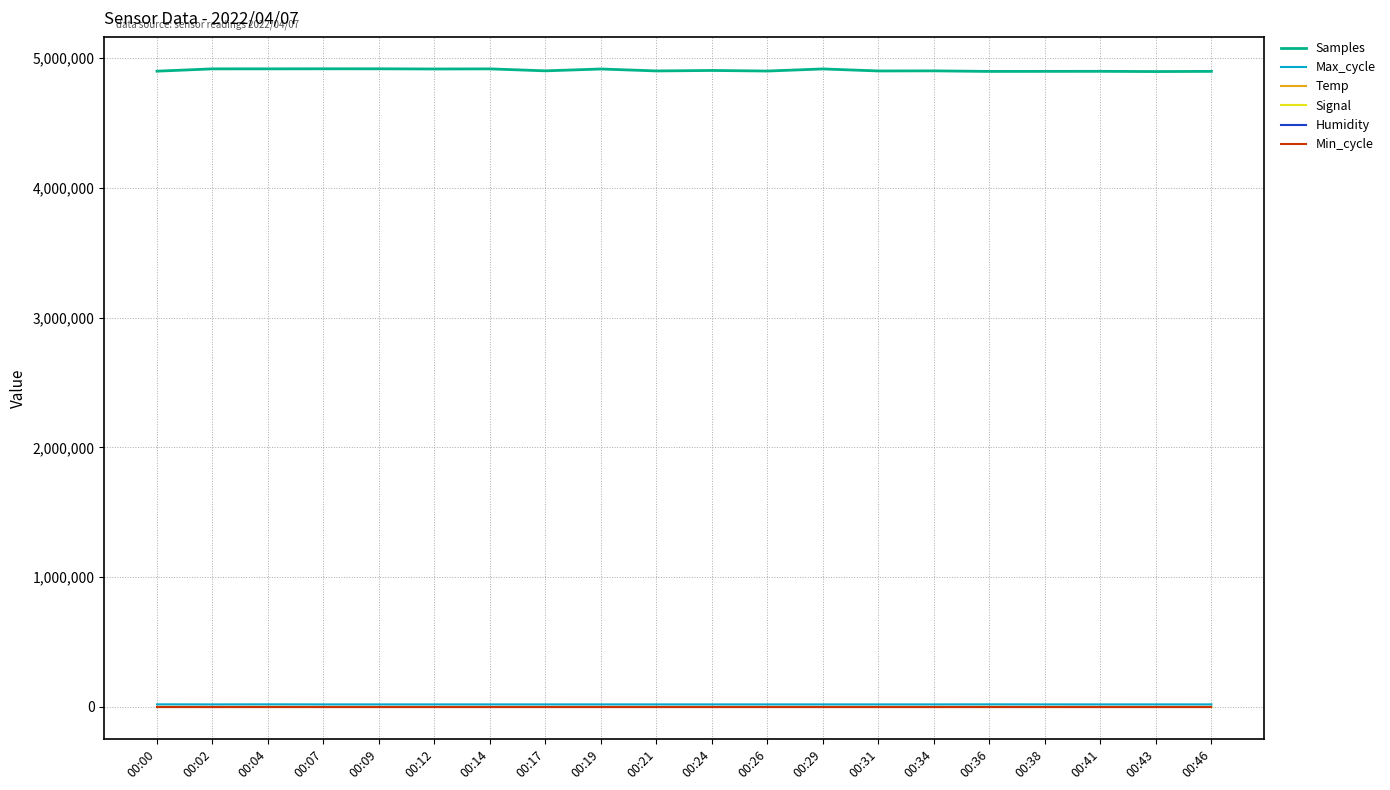

How many lines are shown in the chart?

6